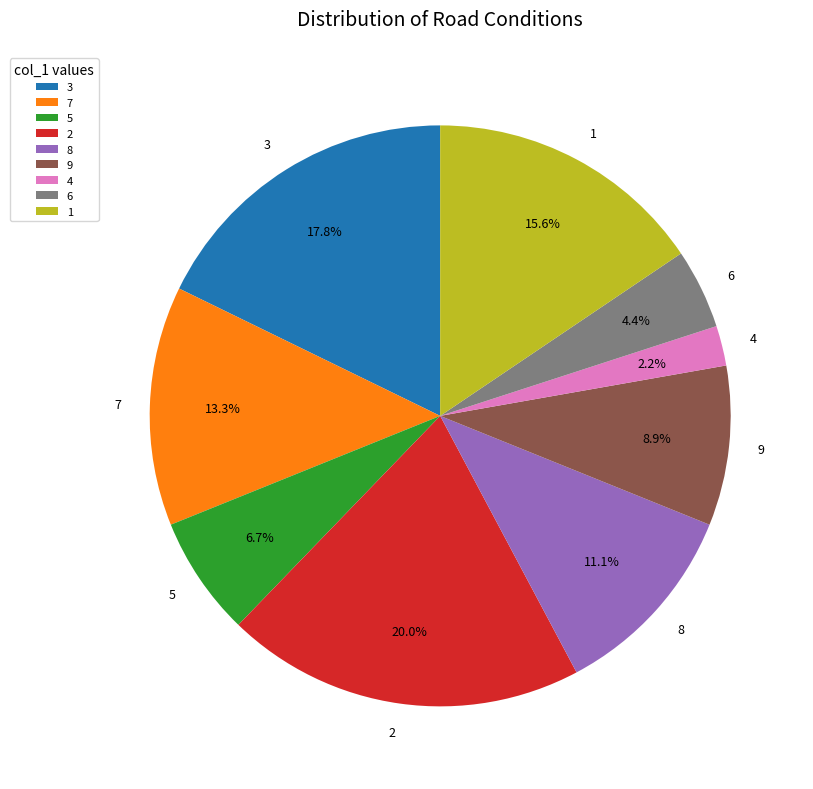

What is the ratio of the value at 9 to the value at 3?

0.5